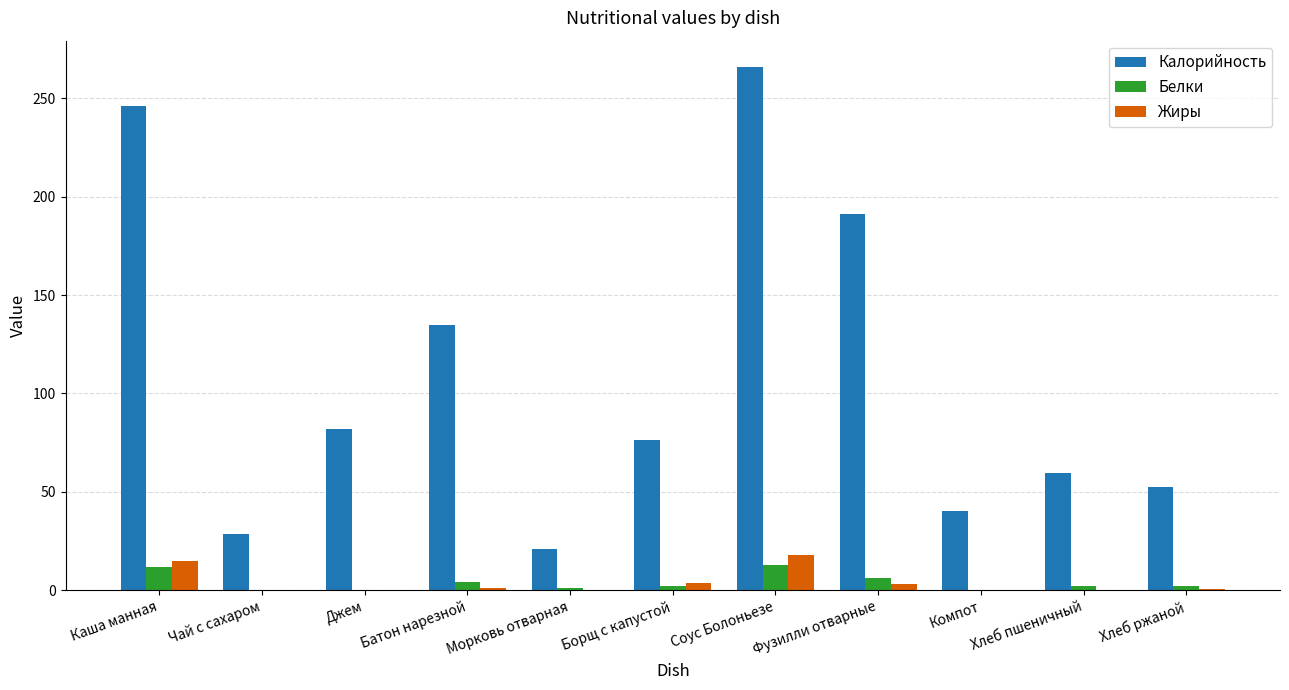

What value does the Калорийность series have at Борщ с капустой?

76.2